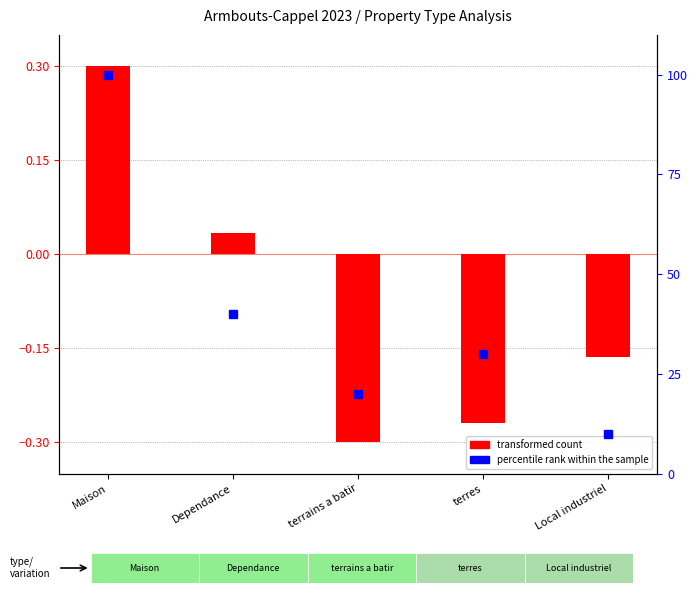

The value at terrains a batir is -0.5. True or false?

False